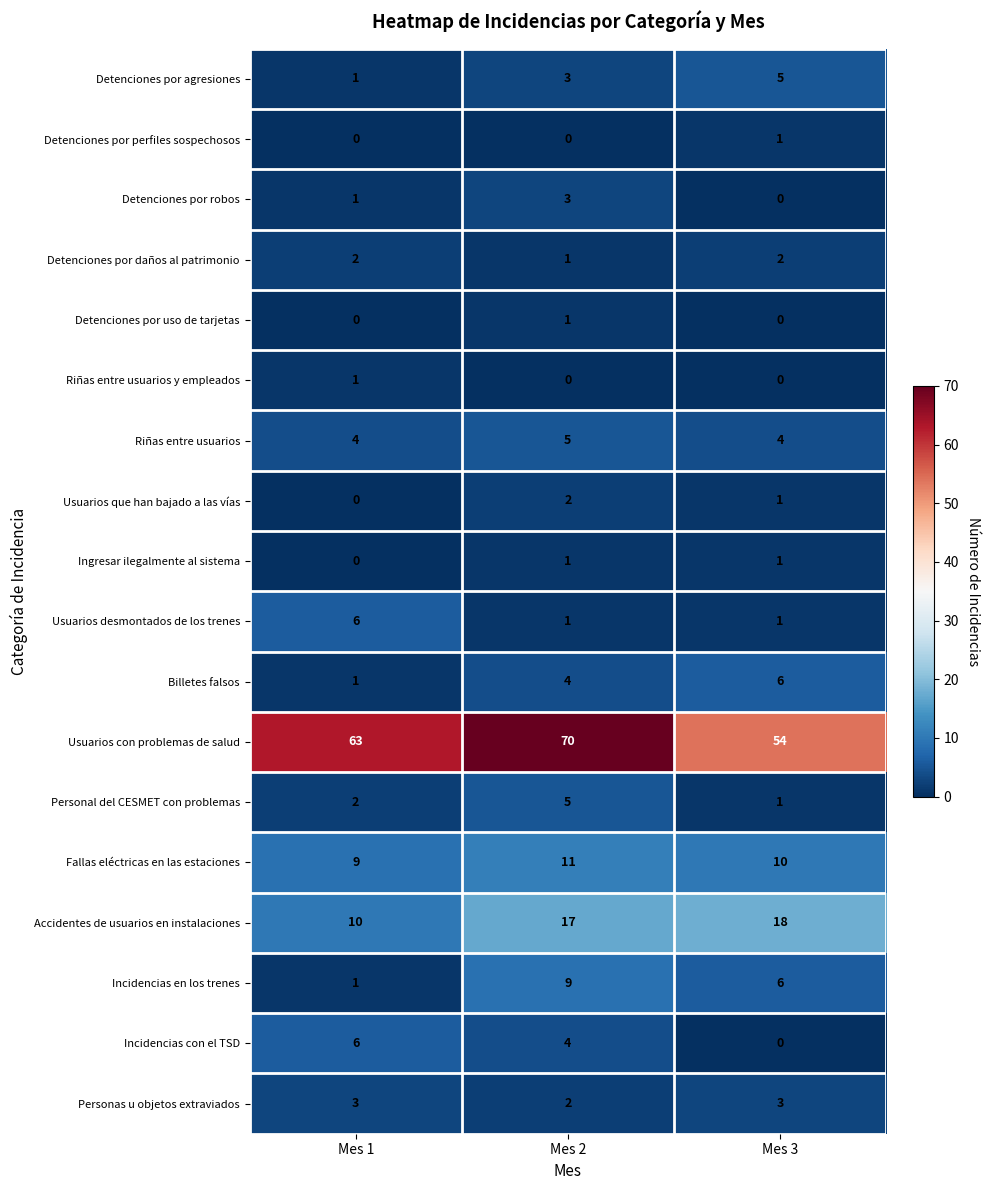

Count the number of categories in the chart.

3